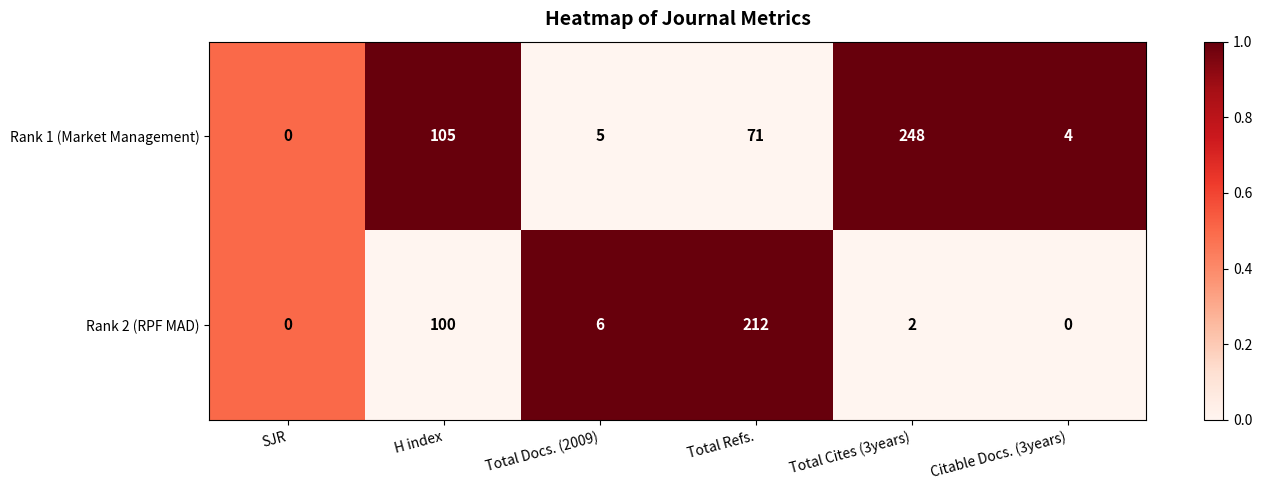

Where is Rank 2 (RPF MAD) nearest to the value 106?

H index